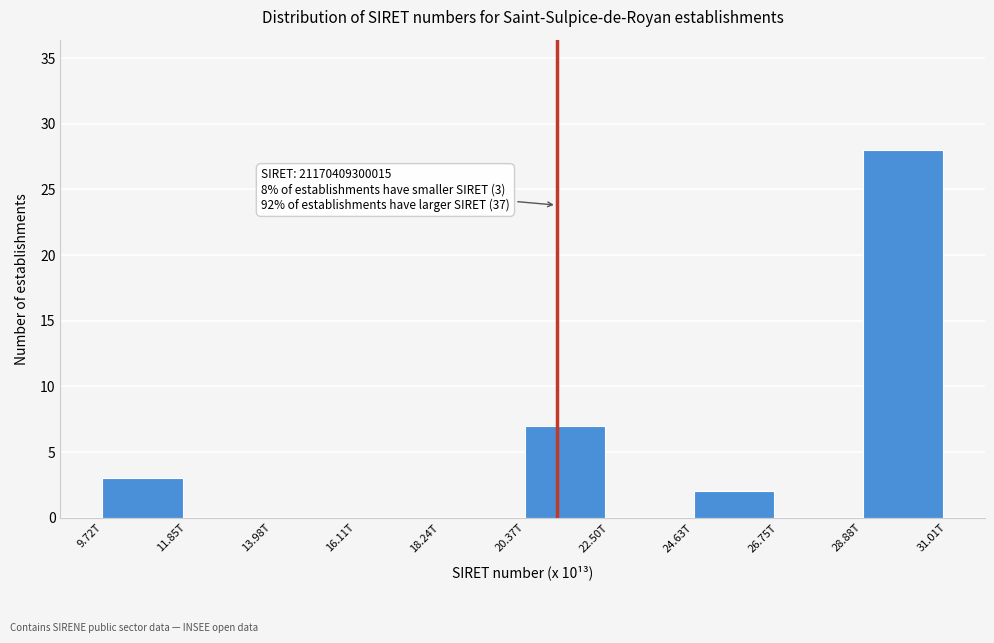

Reading left to right, list all the values displayed in this chart.

9.72T=3	11.85T=0	13.98T=0	16.11T=0	18.24T=0	20.37T=7	22.50T=0	24.63T=2	26.75T=0	28.88T=28